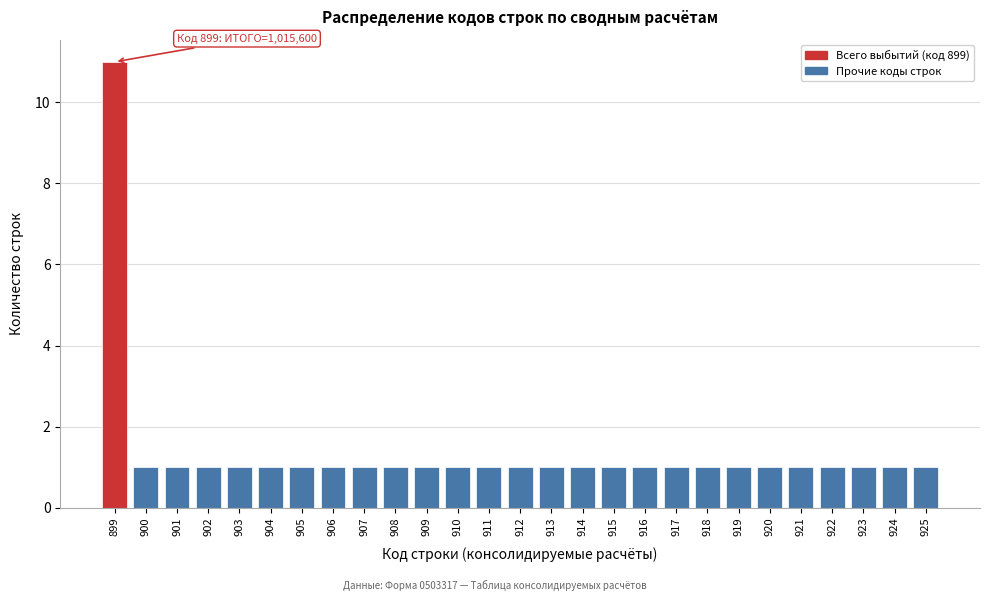

Reading right to left, extract all data points from this chart.

1	1	1	1	1	1	1	1	1	1	1	1	1	1	1	1	1	1	1	1	1	1	1	1	1	1	11